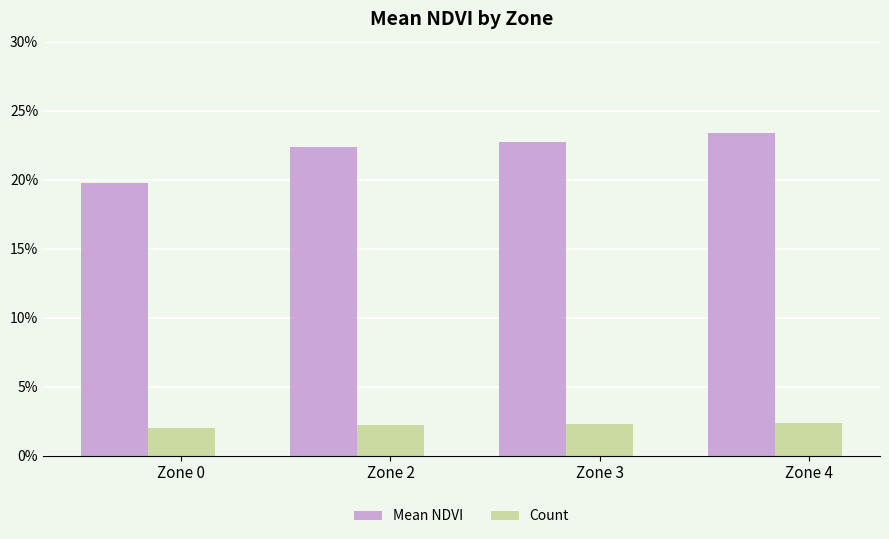

What is the value of the Mean NDVI bar at the 1st from the left?

0.2